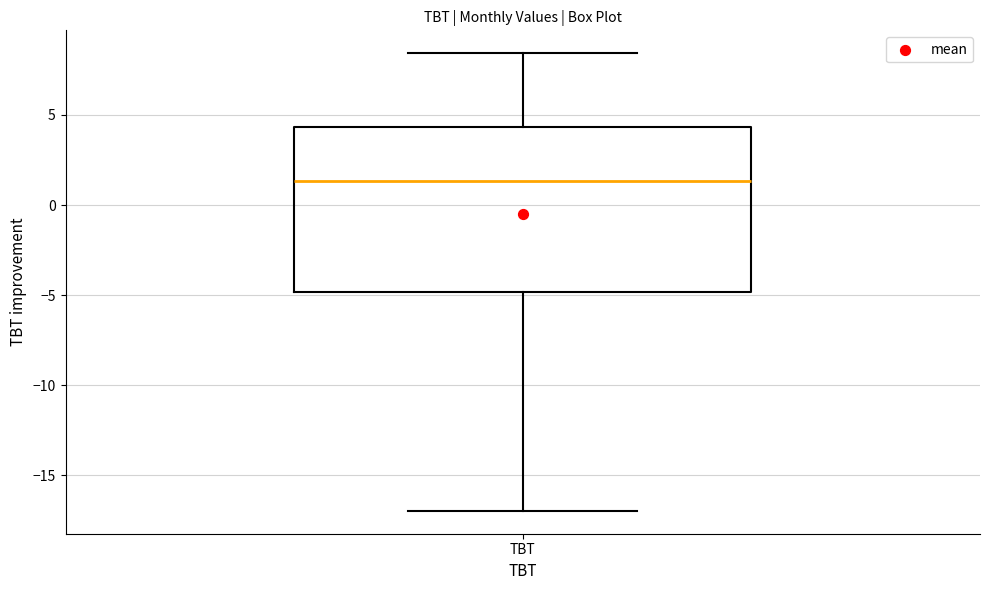

Where is the lower edge of the box for TBT on the y-axis? The values are not printed on the chart, so give them approximately, as read against the axis.

-5.0